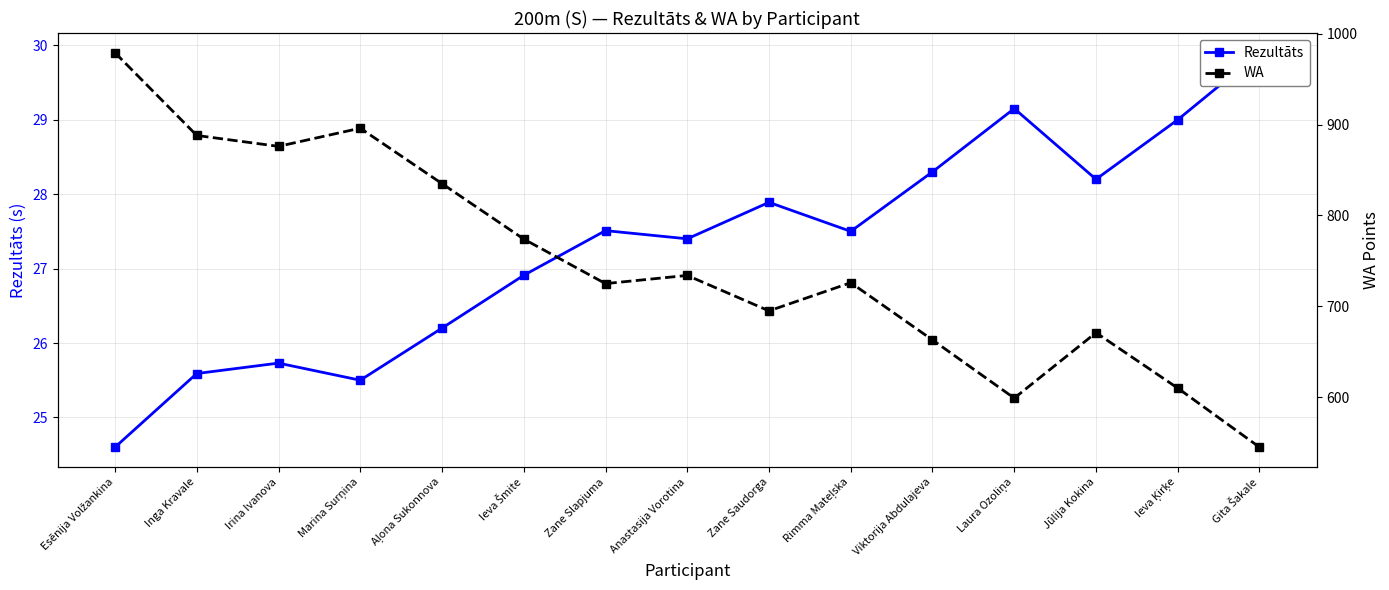

Between Ieva Šmite and Irina Ivanova, which is larger?

Ieva Šmite